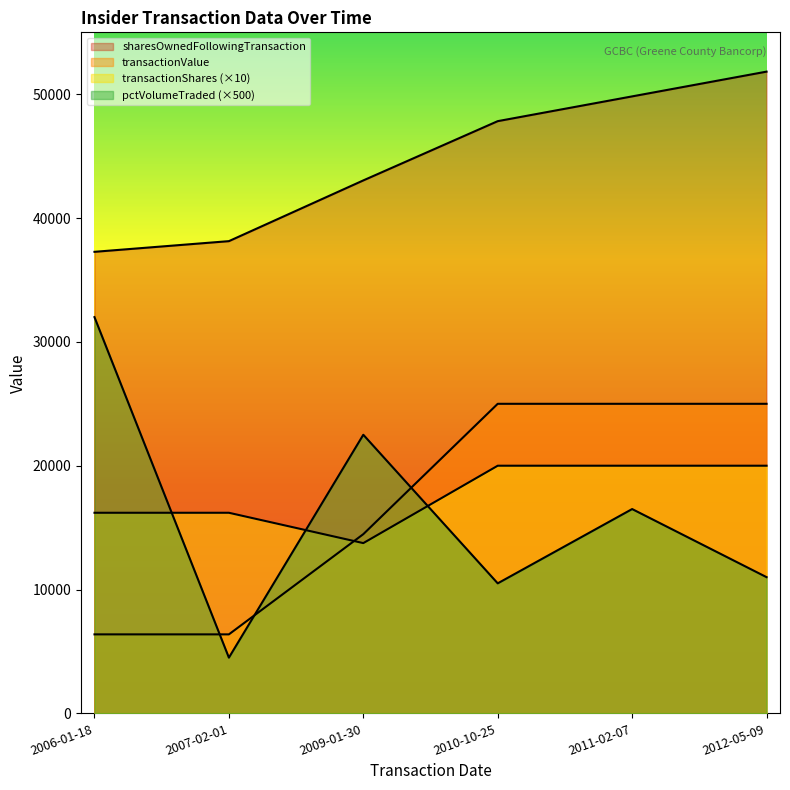

The sharesOwnedFollowingTransaction series shows 51827 at 2012-05-09. True or false?

True